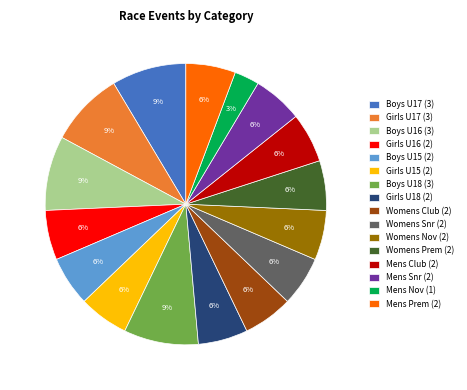

Is there any slice that represents more than half of the pie?

No